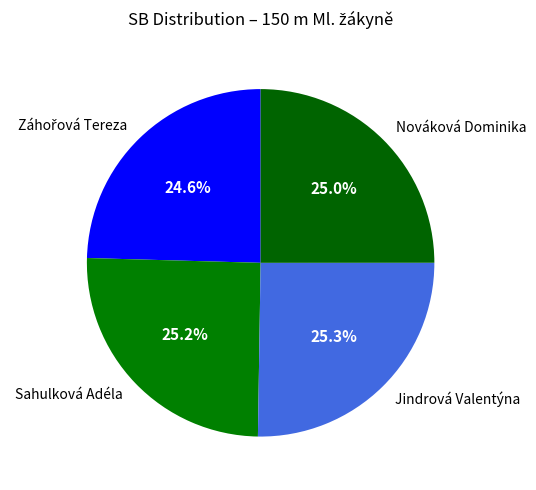

How much of the chart is everything except Sahulková Adéla?

74.8%